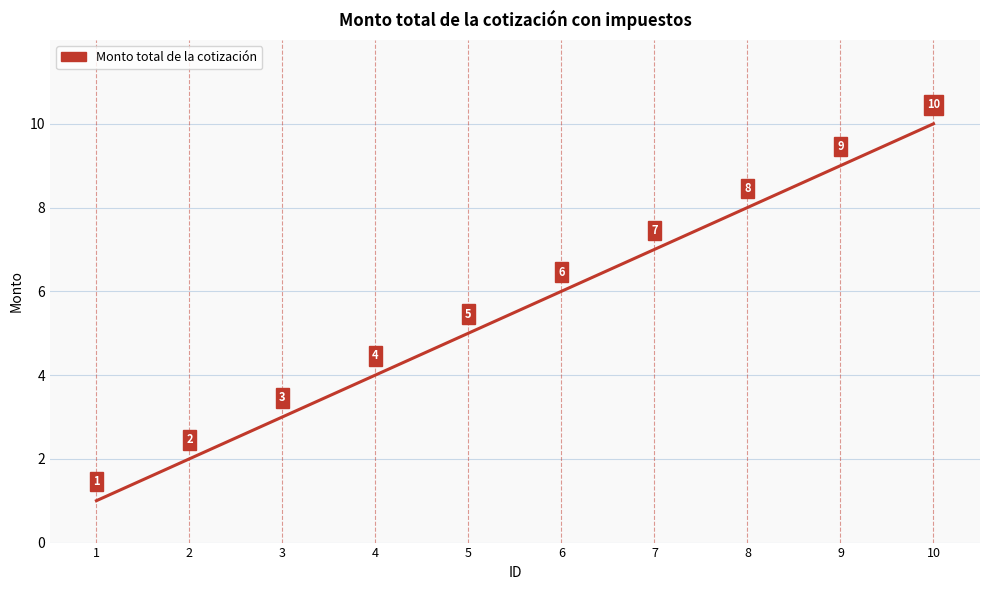

What is the maximum value shown in the chart?

10